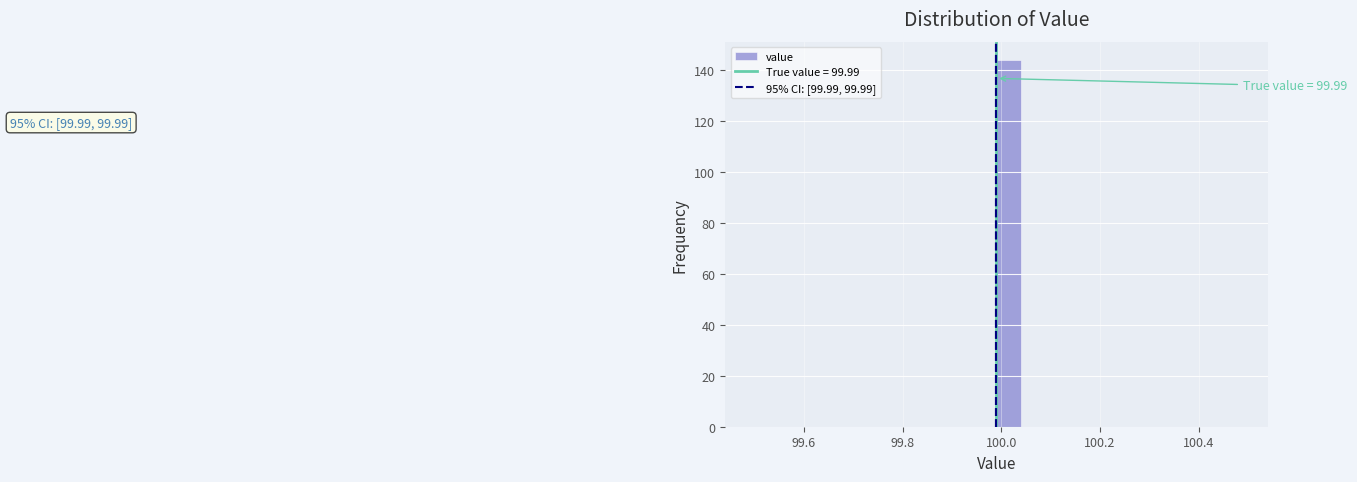

Around what value on the x-axis is the tallest bar? Give the approximate position of its centre, as read against the axis.

100.02